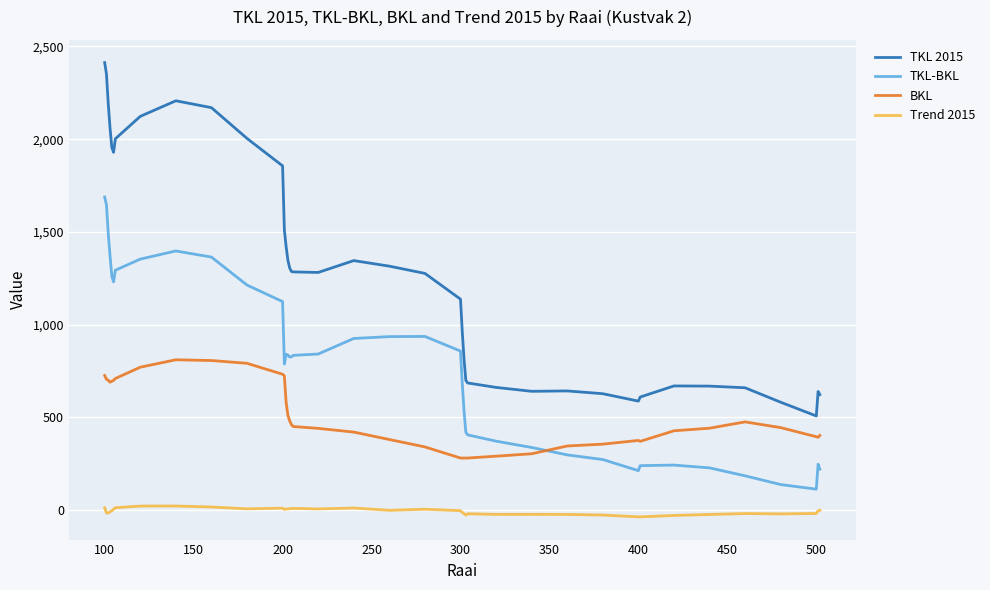

Which series has the largest total across all categories?

TKL 2015